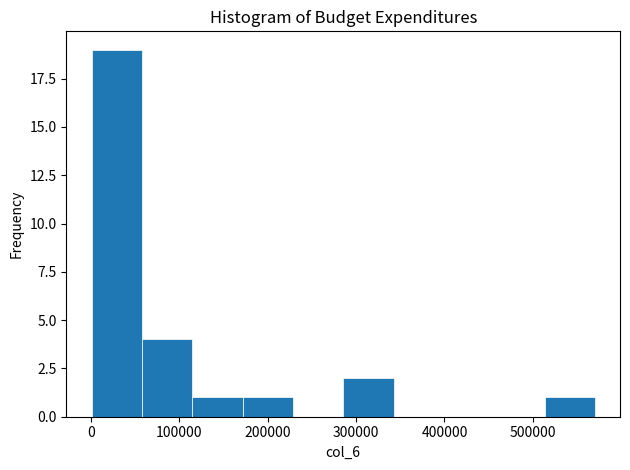

Reading left to right, transcribe this chart: for each bar, give the range it covers on the x-axis and its height. Neither the bar edges nor the heights are printed on the chart, so give them approximately, as read against the axes.

0 to 60000: 19
60000 to 110000: 4
110000 to 170000: 1
170000 to 230000: 1
230000 to 290000: 0
290000 to 340000: 2
340000 to 400000: 0
400000 to 460000: 0
460000 to 510000: 0
510000 to 570000: 1